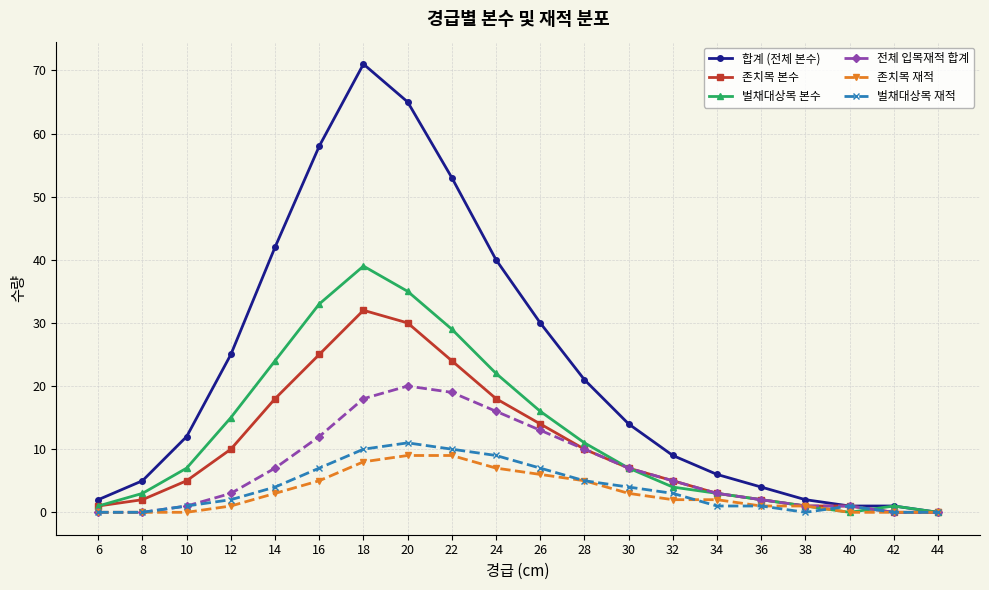

Which series has the largest range (max minus min)?

합계 (전체 본수)